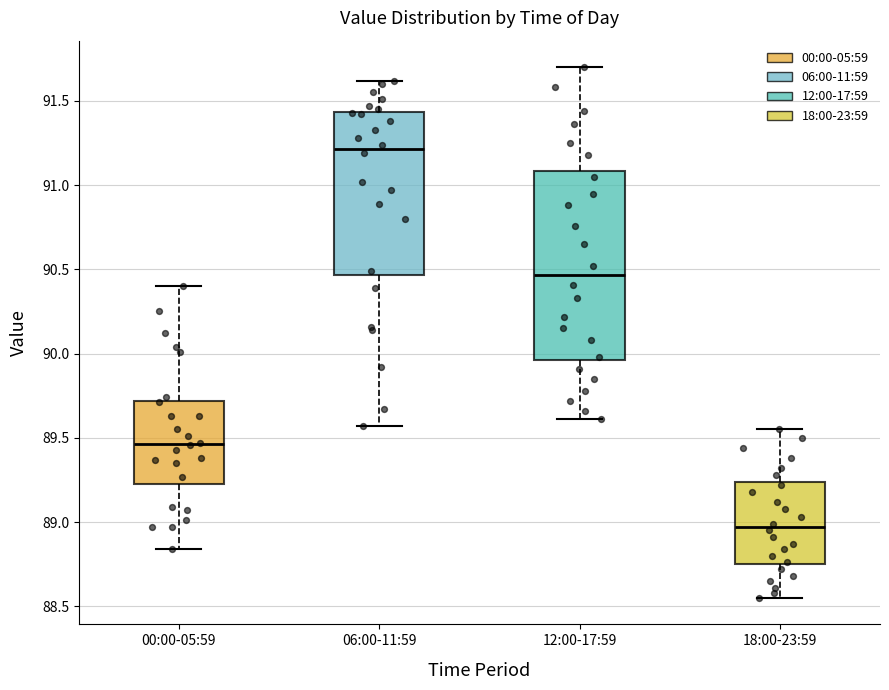

Reading left to right, read every box against the y-axis: the position of its median line, the range the box covers, and the ends of its whiskers. The values are not printed on the chart, so give them approximately, as read against the axis.

00:00-05:59: median 89.45, box 89.25 to 89.70, whiskers 88.85 to 90.40
06:00-11:59: median 91.20, box 90.45 to 91.45, whiskers 89.55 to 91.60
12:00-17:59: median 90.45, box 89.95 to 91.10, whiskers 89.60 to 91.70
18:00-23:59: median 88.95, box 88.75 to 89.25, whiskers 88.55 to 89.55